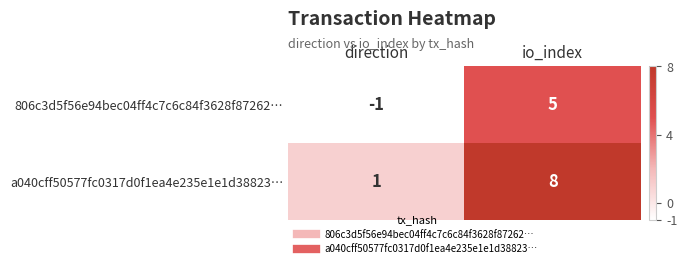

Which series has the largest range (max minus min)?

a040cff50577fc0317d0f1ea4e235e1e1d38823…